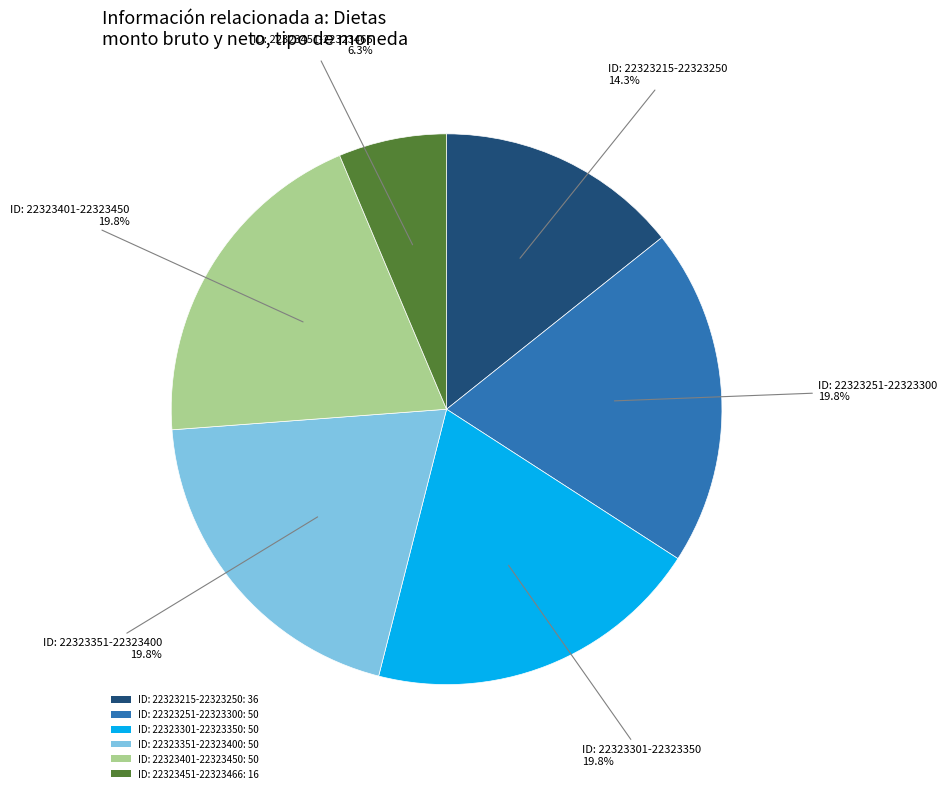

Approximately how many times larger is the value at ID: 22323451-22323466: 16 compared to ID: 22323215-22323250: 36?

0.4